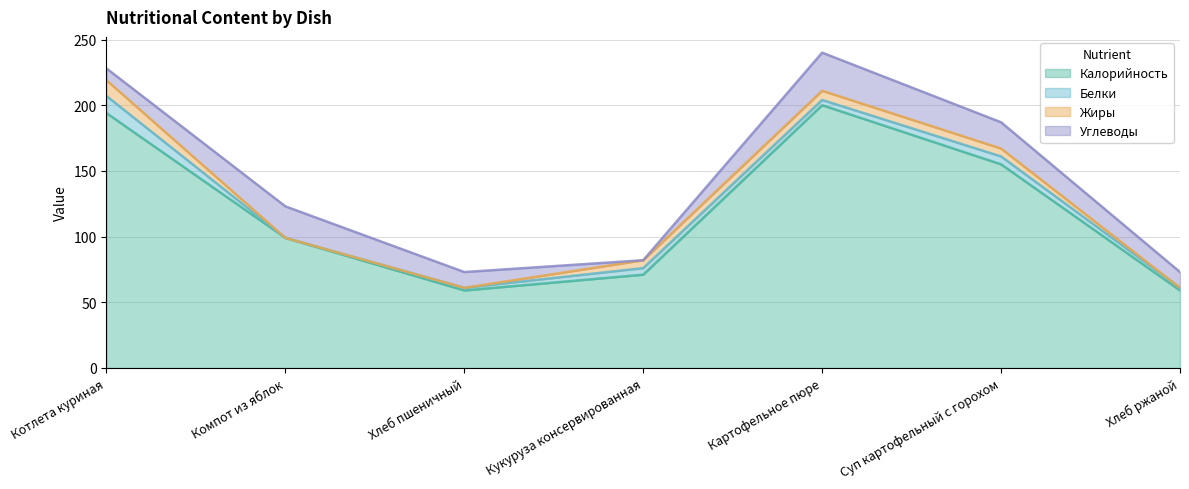

How many lines are shown in the chart?

4